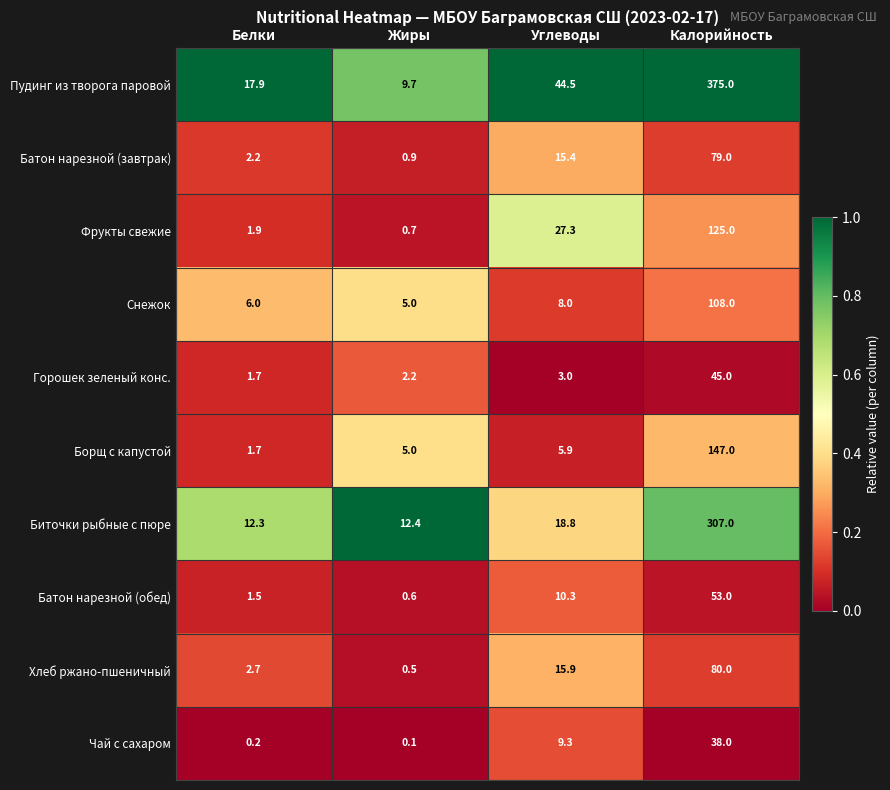

What is the total value across all series at Углеводы?

158.4